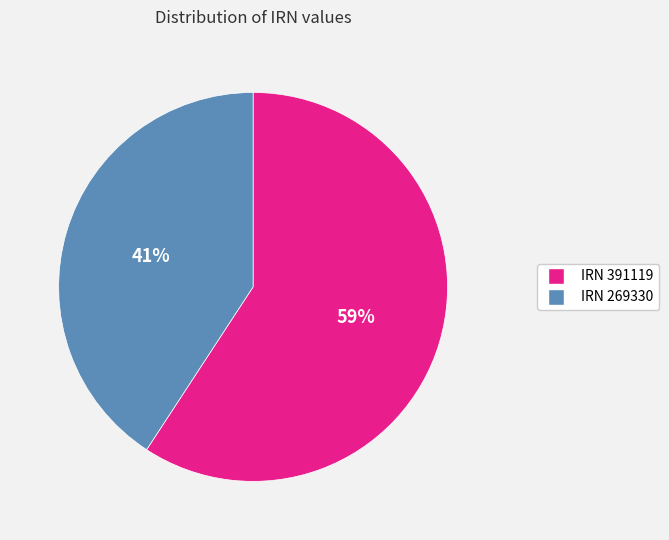

Does any single category account for the majority?

Yes